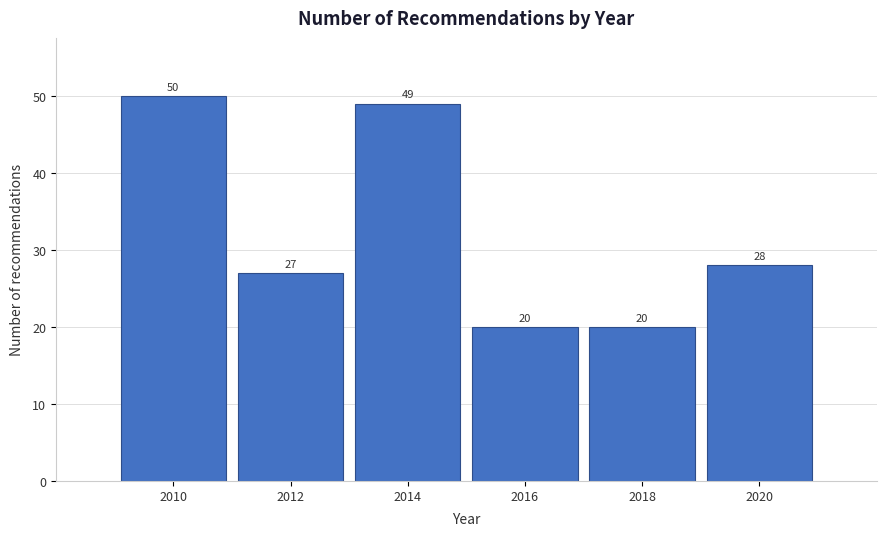

Reading left to right, extract all data points from this chart.

2010=50	2012=27	2014=49	2016=20	2018=20	2020=28